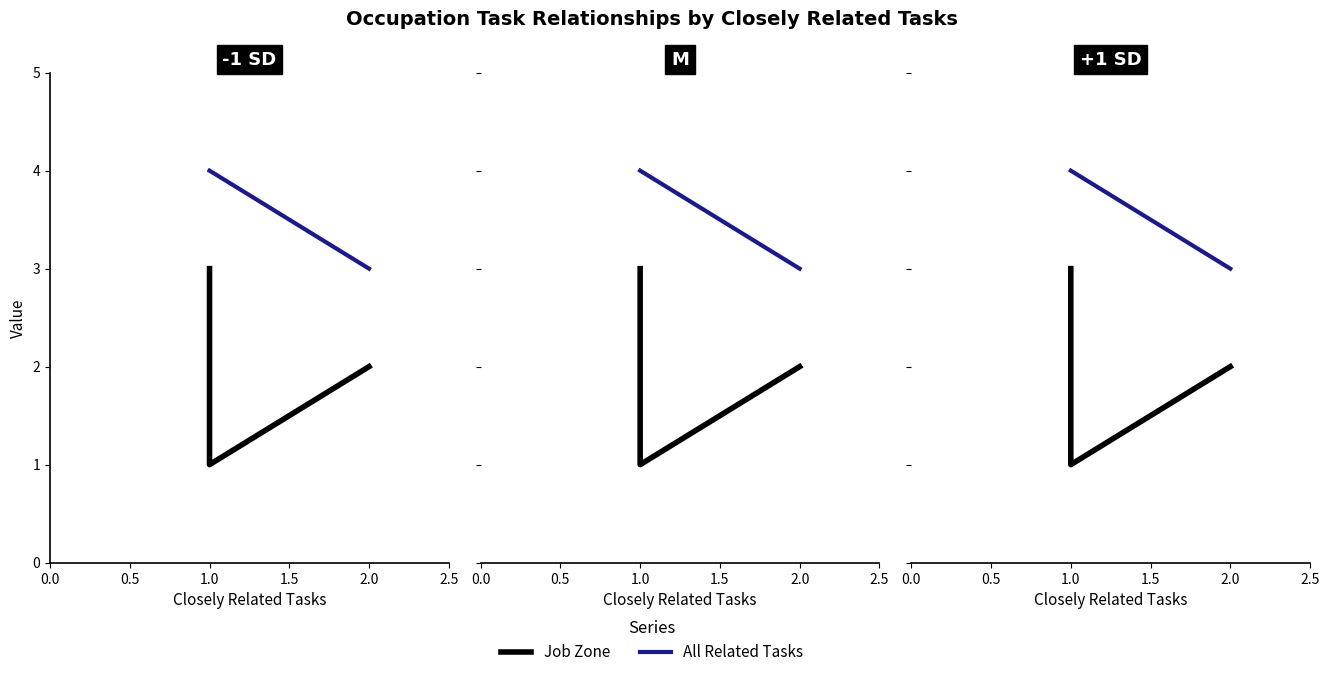

Rank the series at 1.0 from highest to lowest value.

All Related Tasks, Job Zone